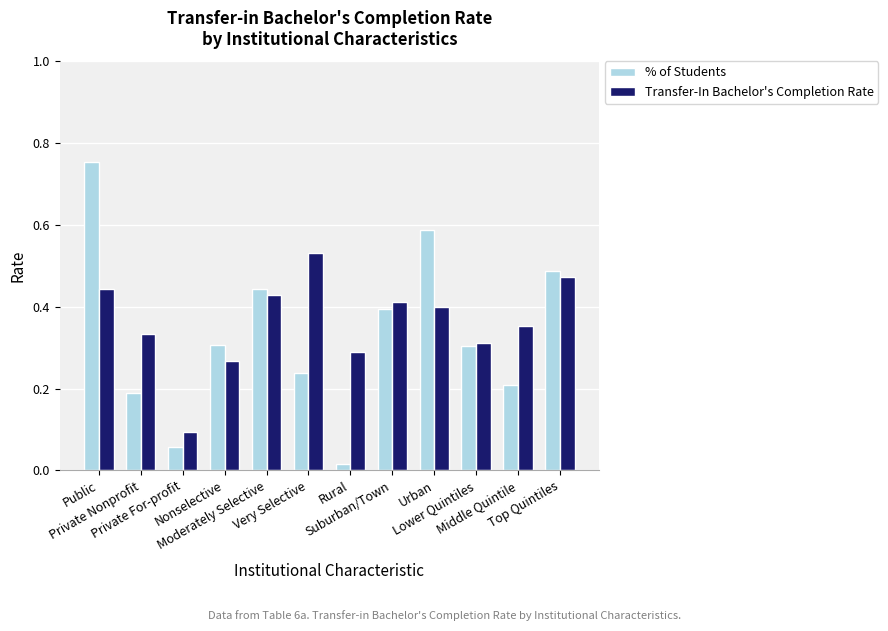

Are the bars horizontal?

No